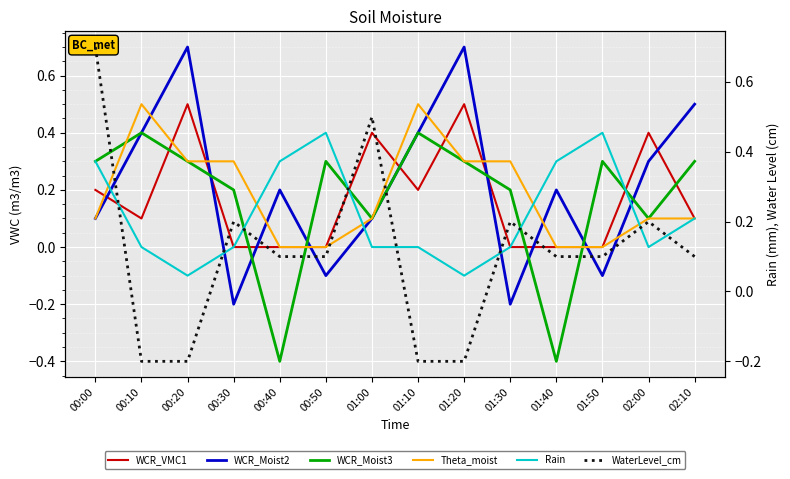

What is the average value of the Rain series?

0.1